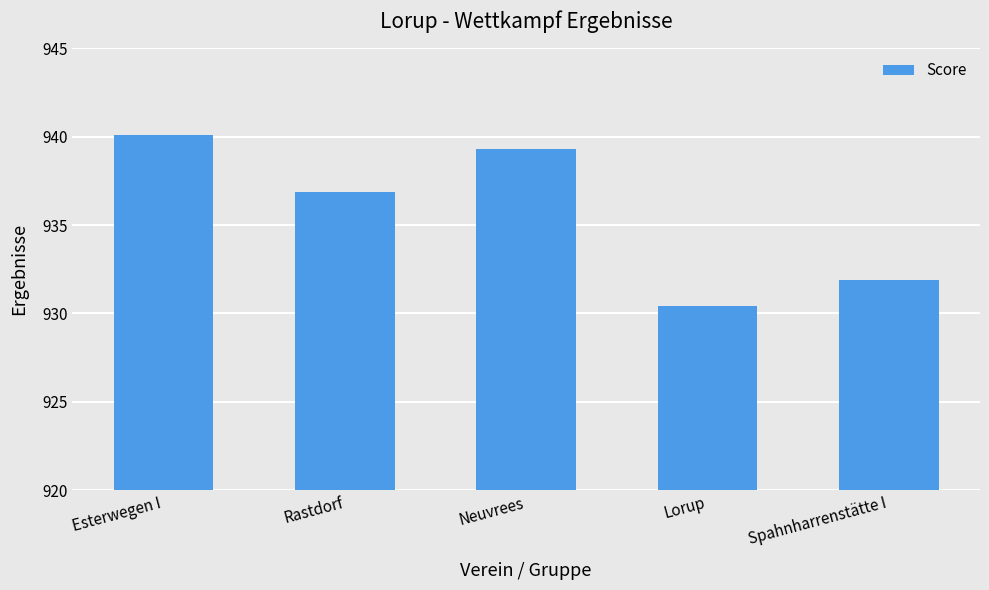

List the labels in order of value, smallest first.

Lorup, Spahnharrenstätte I, Rastdorf, Neuvrees, Esterwegen I